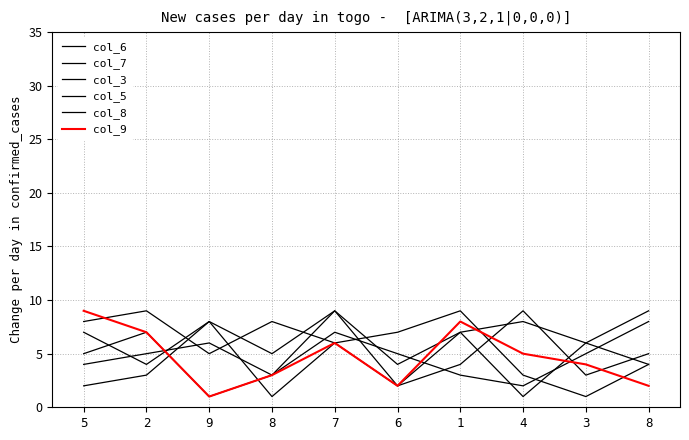

Rank the series at 3 from lowest to highest value.

col_6, col_5, col_9, col_7, col_3, col_8